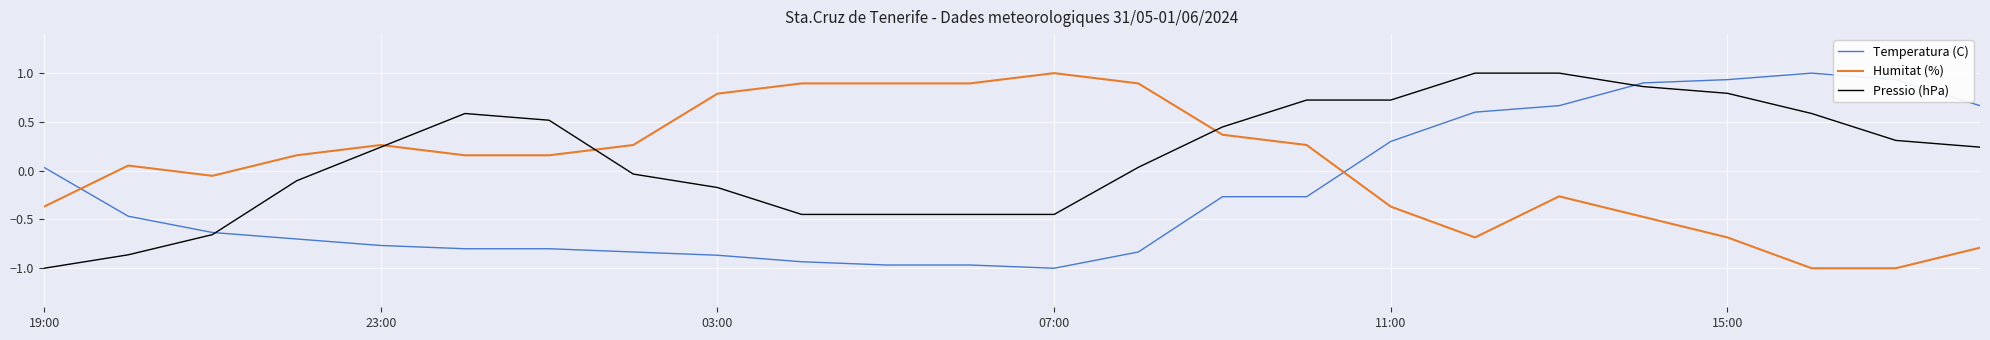

How many lines are shown in the chart?

3